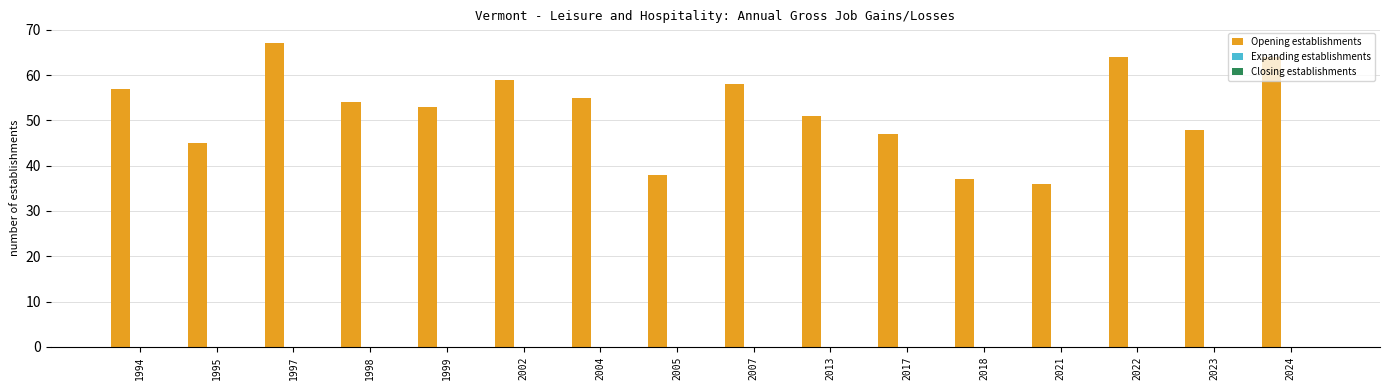

How many series are shown in this chart?

1